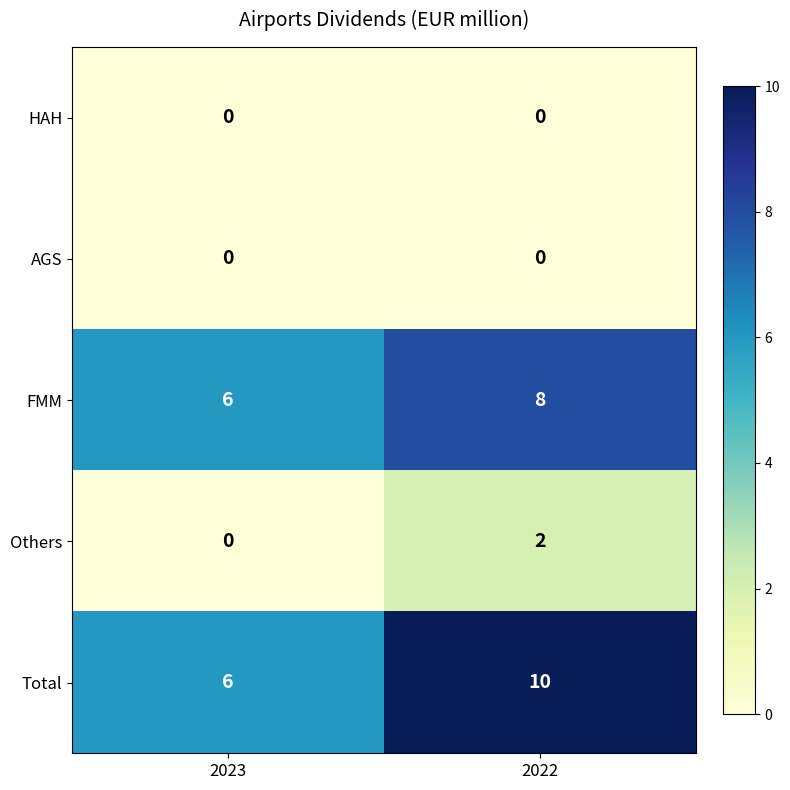

List the labels in order of FMM value, largest first.

2022, 2023